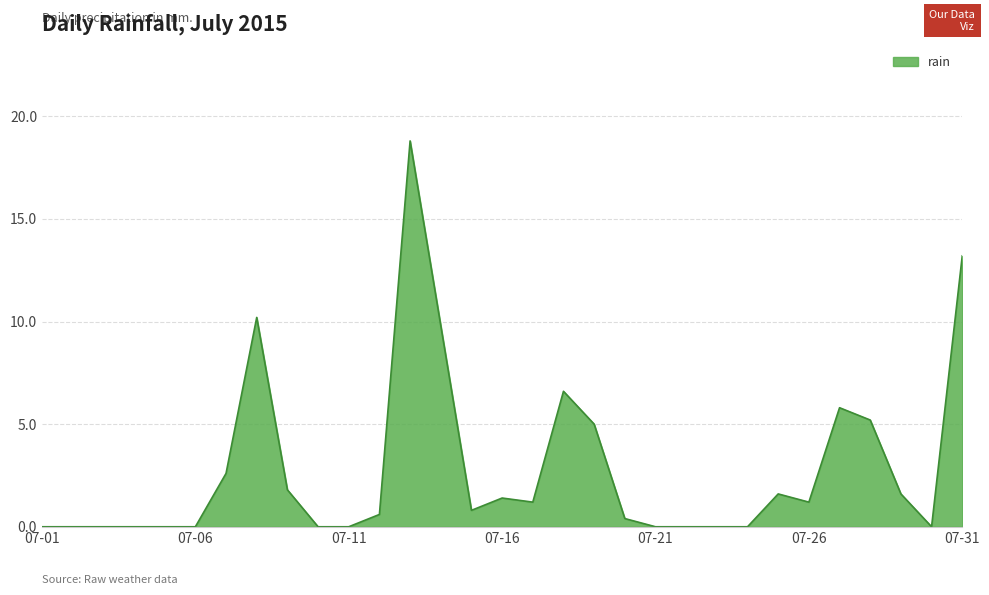

What is the difference between the maximum and minimum values?

18.8